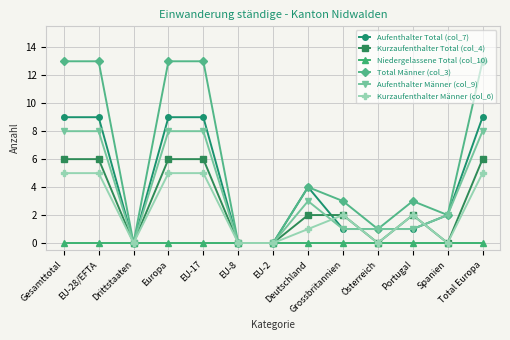

Which series has the largest total across all categories?

Total Männer (col_3)